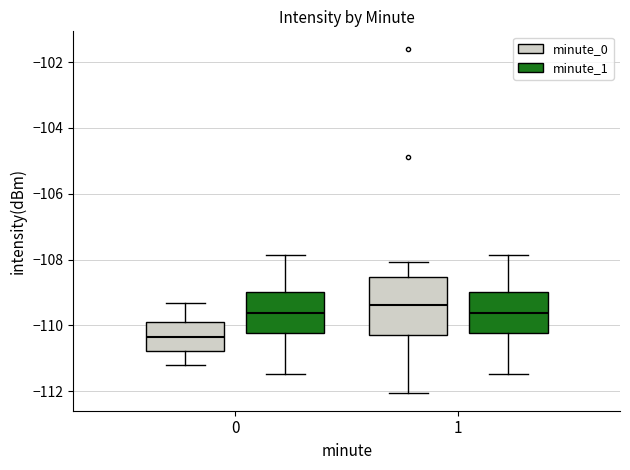

Which box is the tallest, from its lower edge to its upper edge?

1 (minute_0)